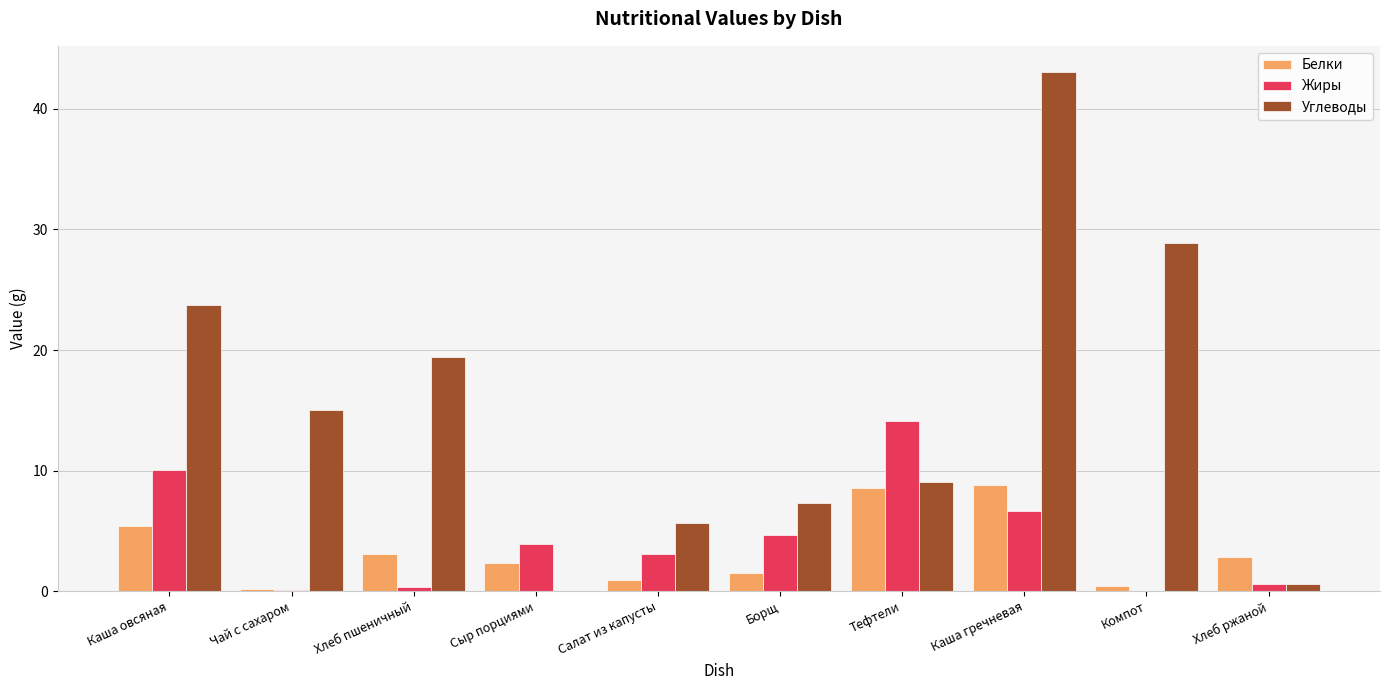

What is the greatest value displayed?

43.1